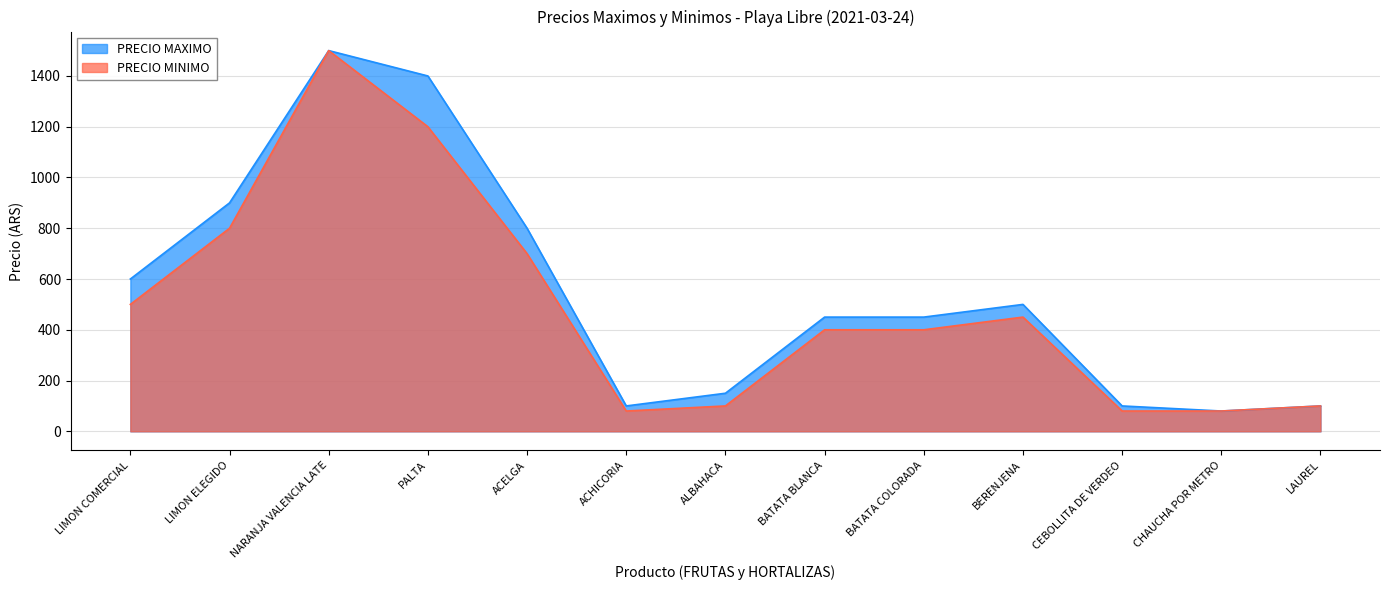

The value of PRECIO MAXIMO at BATATA COLORADA is 103. True or false?

False